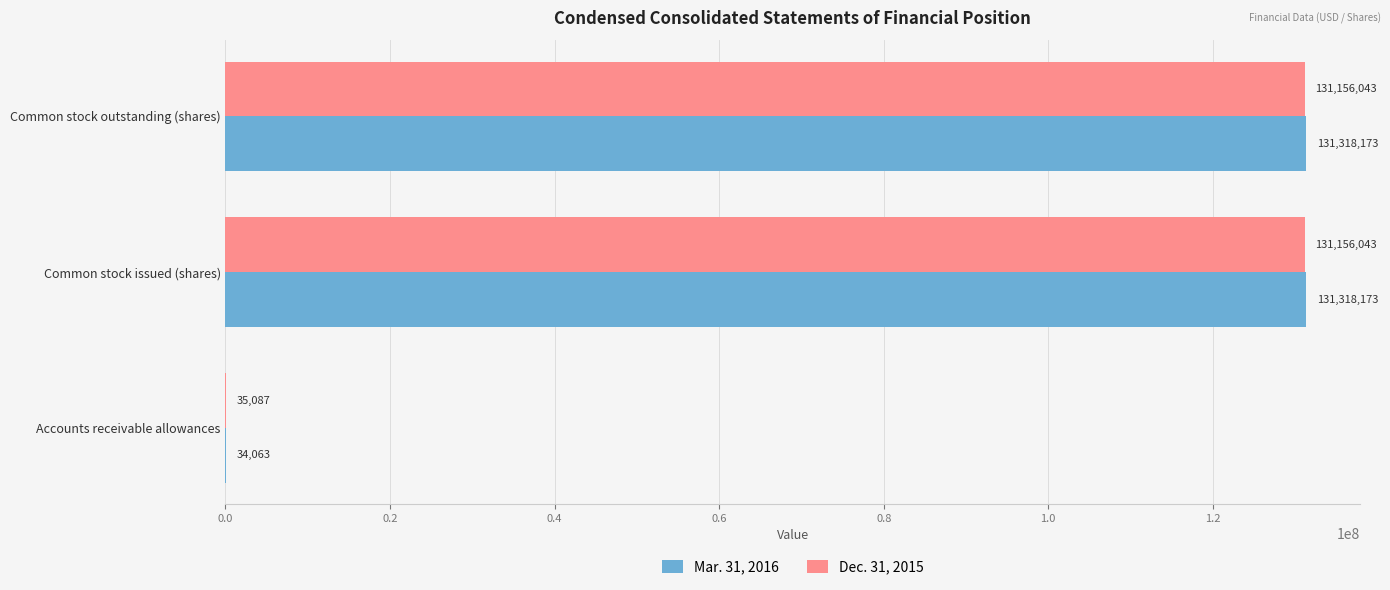

True or false: Mar. 31, 2016 has a value of 179081821 at Common stock outstanding (shares).

False